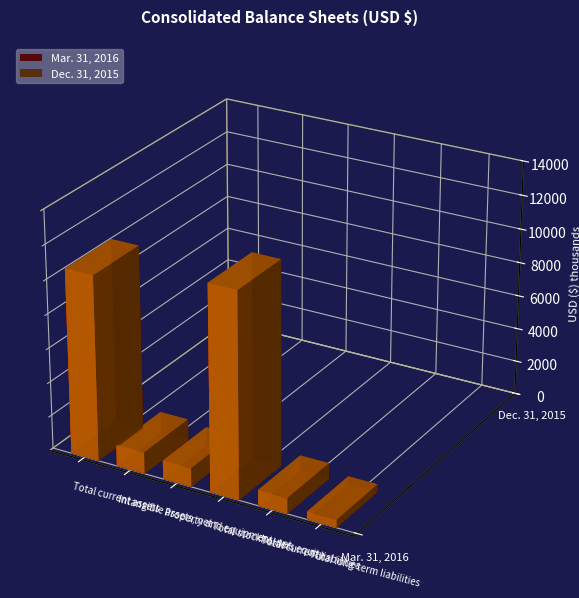

What are all the series names shown in the legend?

Mar. 31, 2016, Dec. 31, 2015